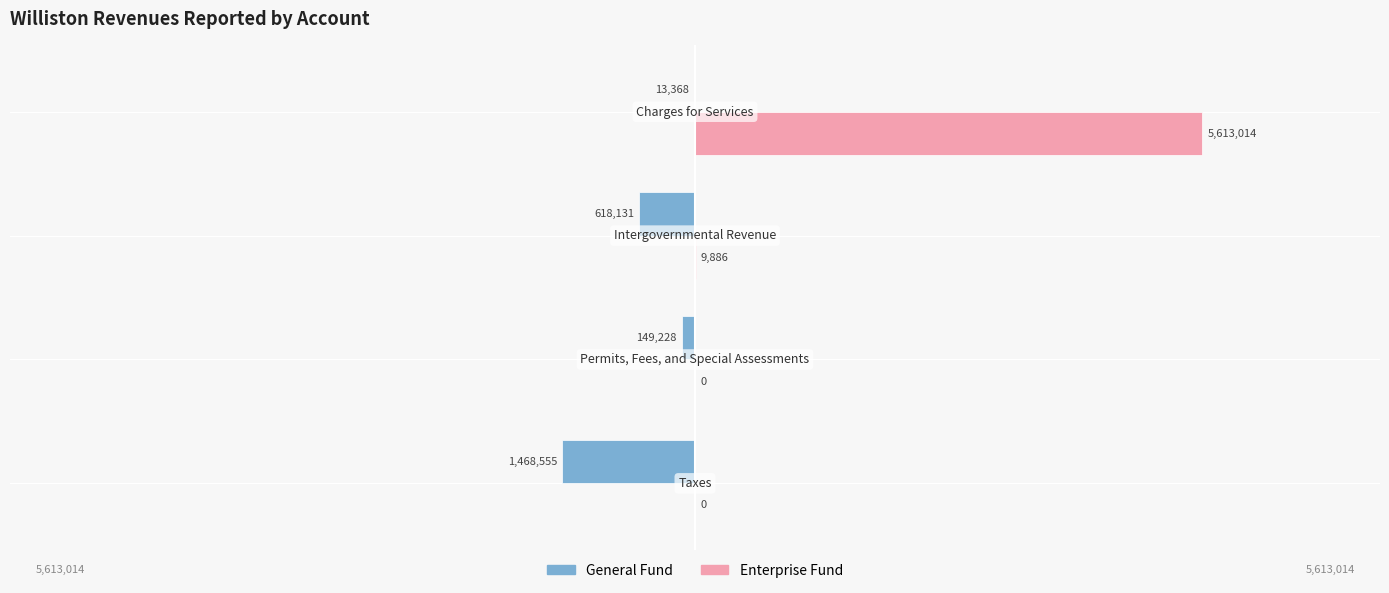

What is the maximum value shown in the chart?

5613014